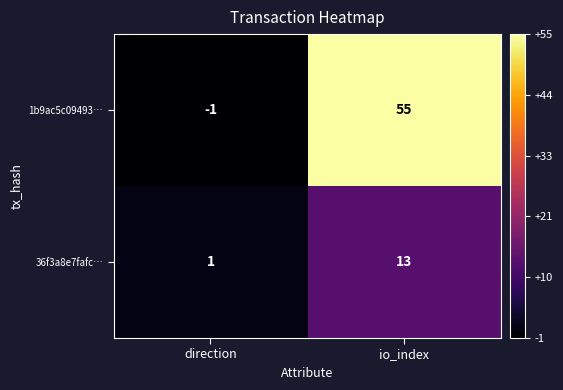

What is the sum of all 36f3a8e7fafc… values?

14